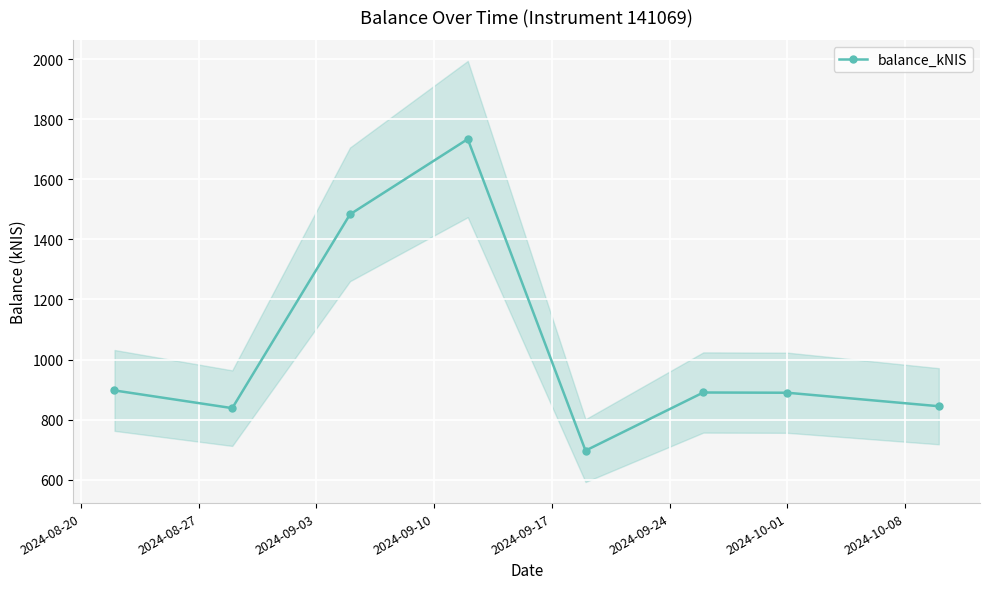

What is the value of the balance_kNIS point at the 7th from the left?

889.4